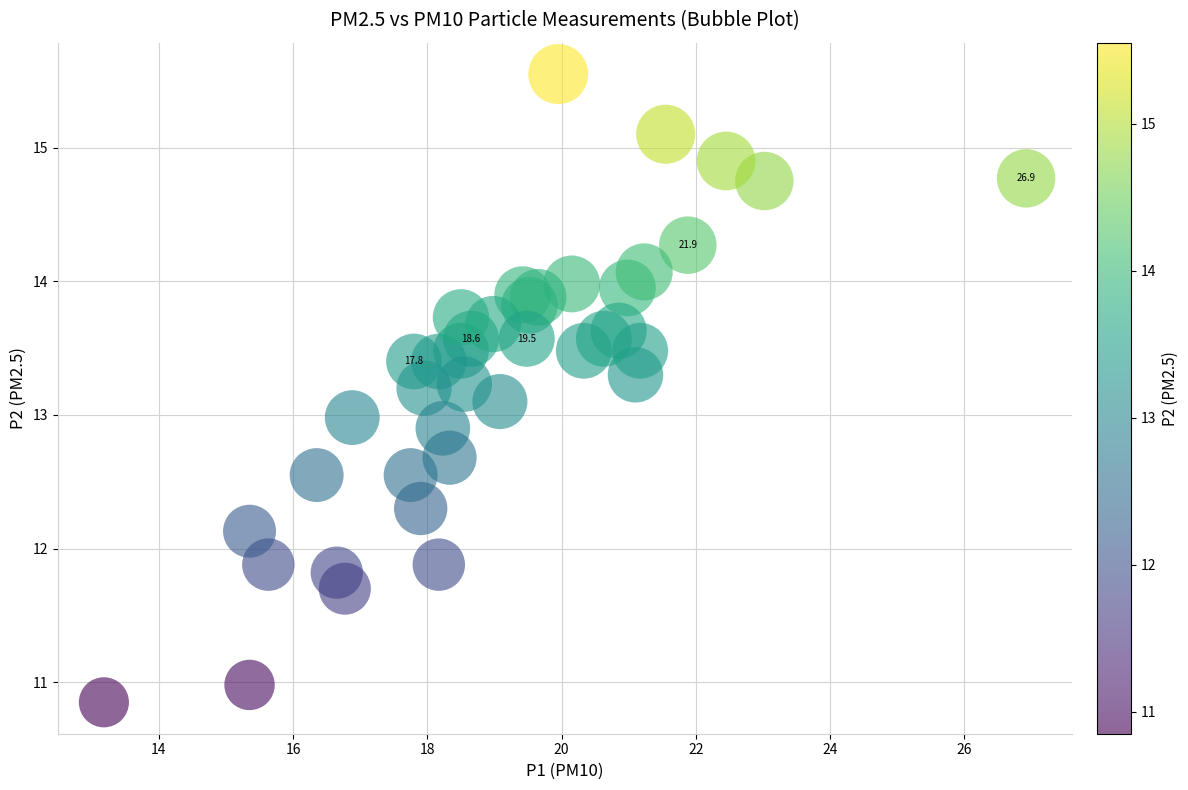

What is the range of Y values (max minus min)?

4.7